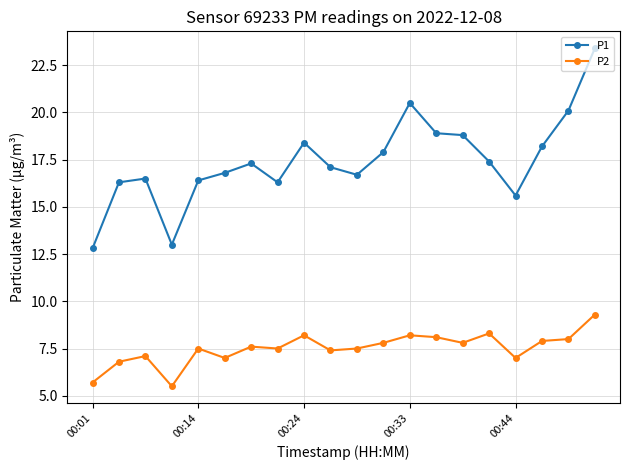

Reading left to right, transcribe all the data shown in this chart.

P1: 12.8	16.3	16.5	13.0	16.4	16.8	17.3	16.3	18.4	17.1	16.7	17.9	20.5	18.9	18.8	17.4	15.6	18.2	20.1	23.4
P2: 5.7	6.8	7.1	5.5	7.5	7.0	7.6	7.5	8.2	7.4	7.5	7.8	8.2	8.1	7.8	8.3	7.0	7.9	8.0	9.3